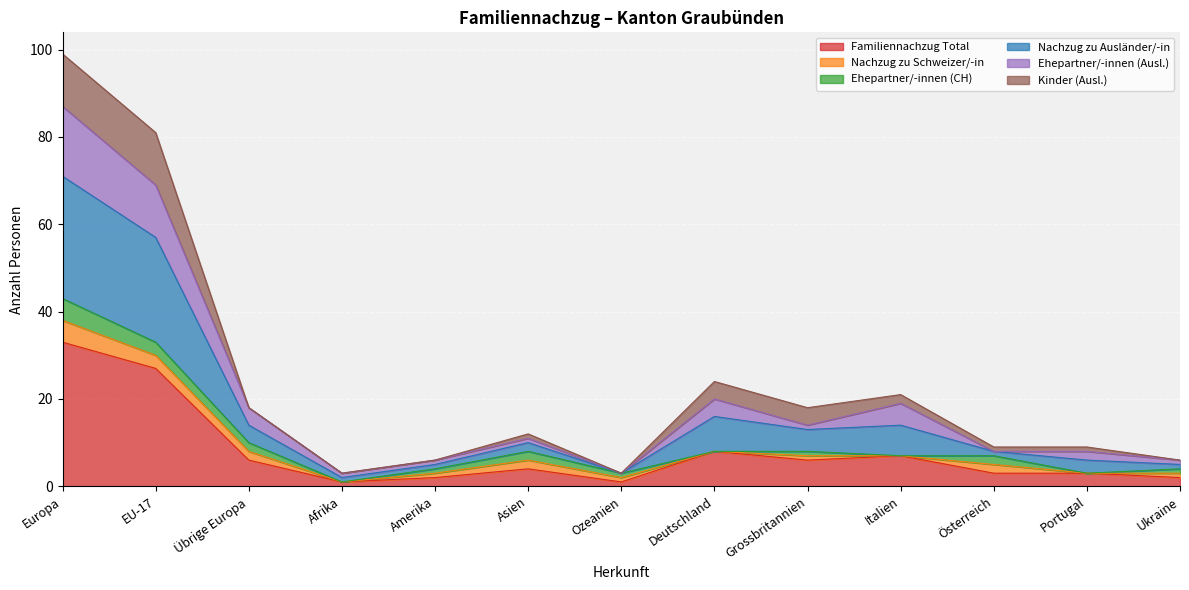

What value does the Familiennachzug Total series have at Österreich?

3